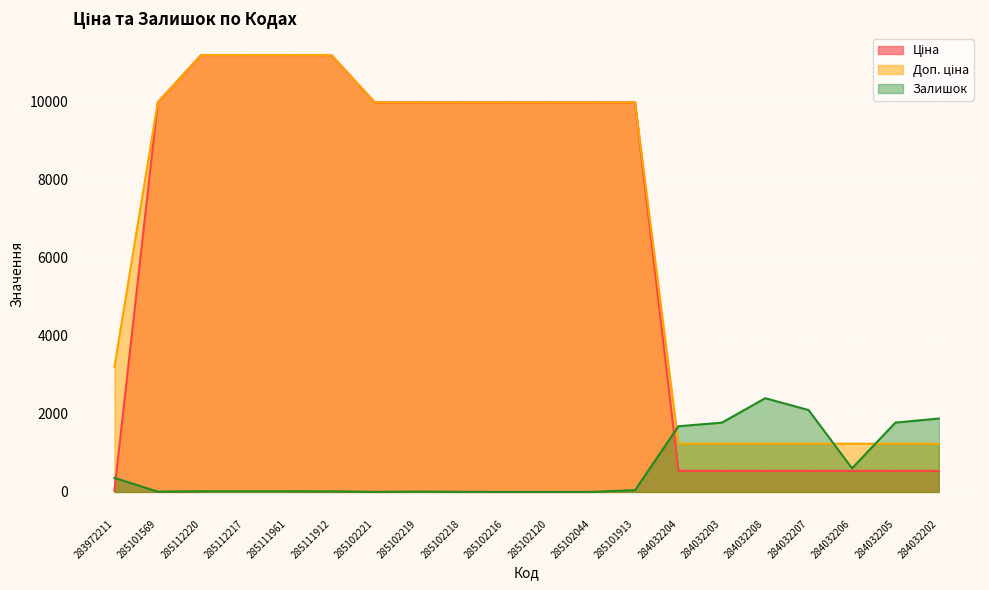

Reading right to left, transcribe all the data shown in this chart.

Ціна: 539.0	539.0	539.0	539.0	539.0	539.0	539.0	9975.0	9975.0	9975.0	9975.0	9975.0	9975.0	9975.0	11188.2	11188.2	11188.2	11188.2	9975.0	32.0
Доп. ціна: 1235.4	1235.4	1235.4	1235.4	1235.4	1235.4	1235.4	9975.0	9975.0	9975.0	9975.0	9975.0	9975.0	9975.0	11188.2	11188.2	11188.2	11188.2	9975.0	3205.0
Залишок: 1880.0	1775.0	605.0	2096.0	2400.0	1774.0	1682.0	46.0	1.0	0.0	0.0	3.0	9.0	2.0	15.0	17.0	17.0	17.0	7.0	360.0